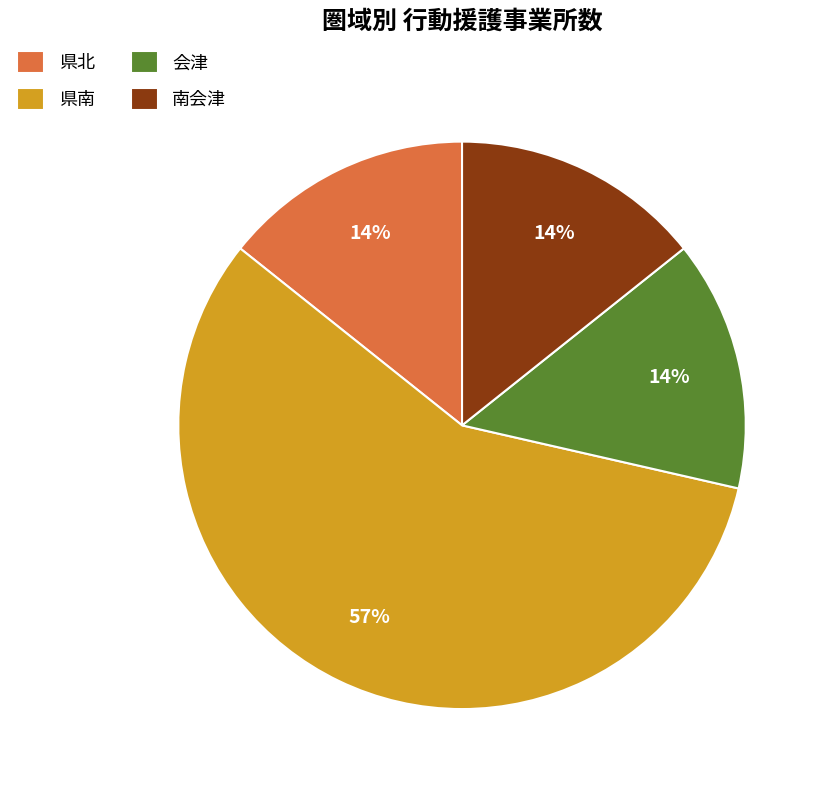

What percentage is the 南会津 slice, to the nearest percent?

14%